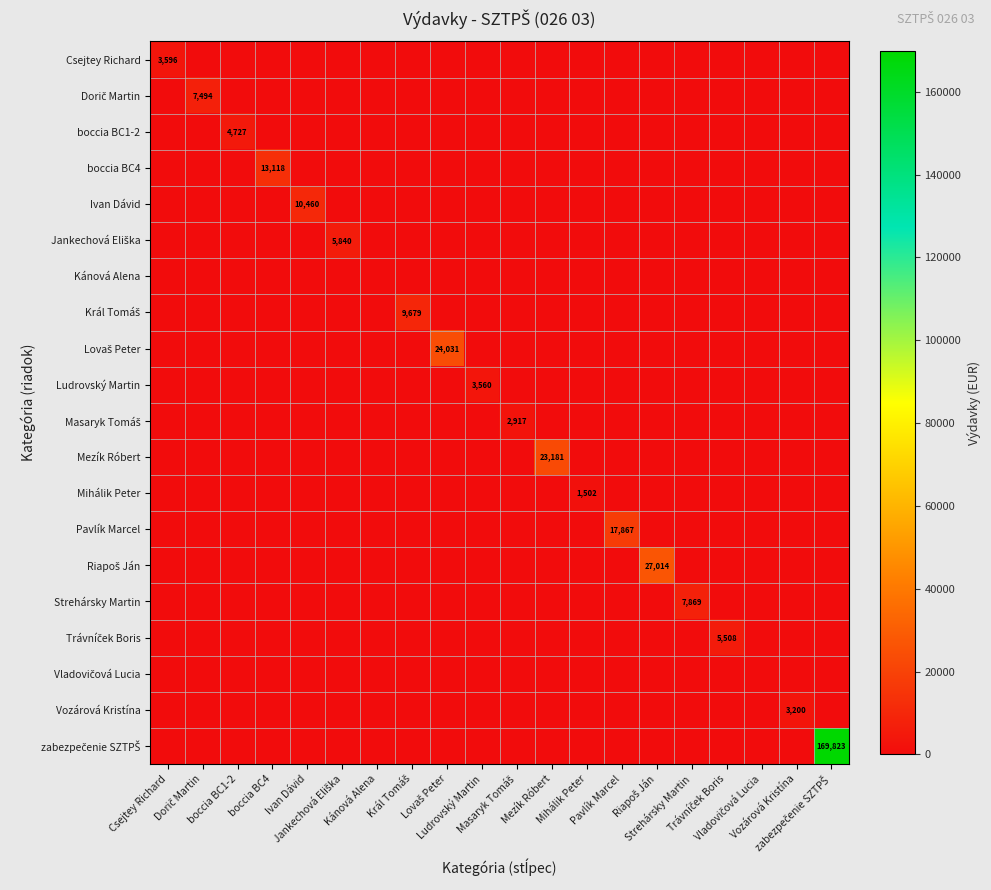

How many categories are shown in the chart?

20